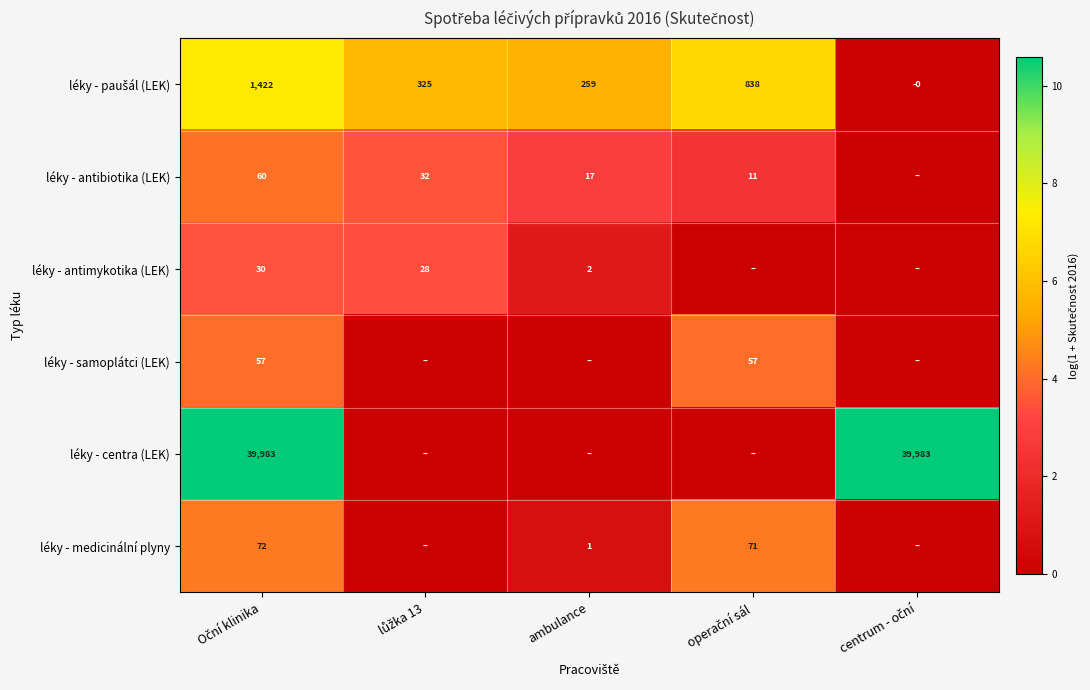

The value of léky - antibiotika (LEK) at ambulance is 4.6. True or false?

False